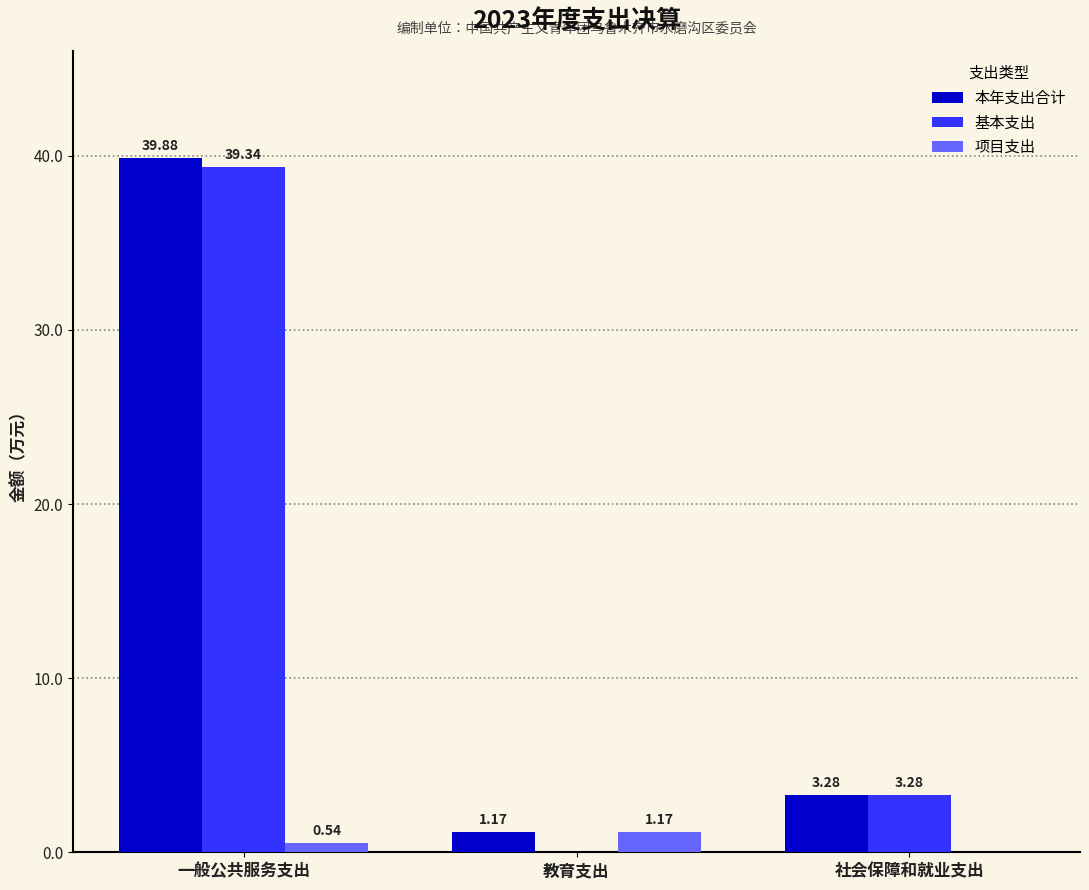

What are all the series names shown in the legend?

本年支出合计, 基本支出, 项目支出